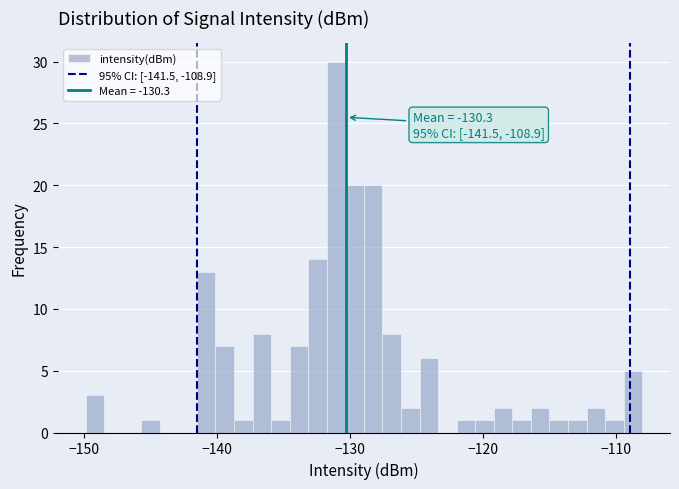

Read against the x-axis, roughly where is the centre of the tallest bar?

-131